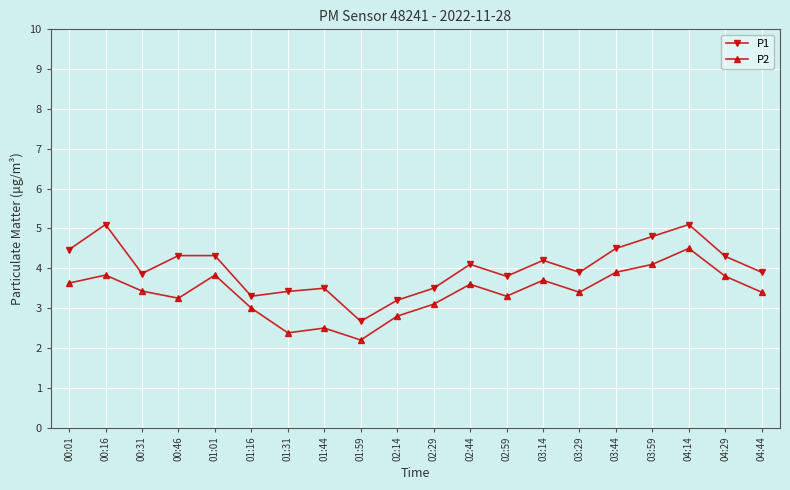

Which series has the largest range (max minus min)?

P1